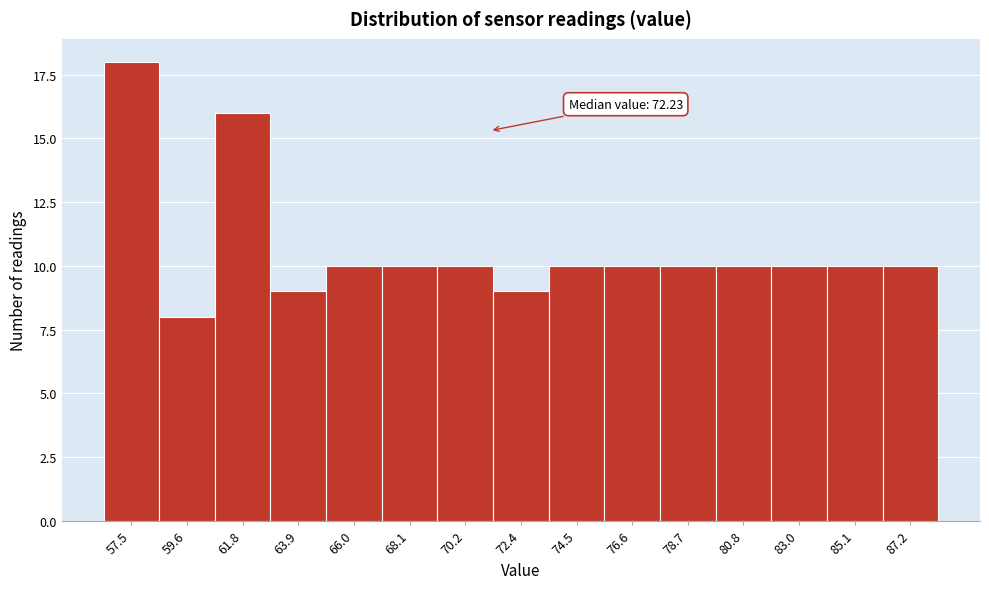

Reading right to left, what are all the values shown in this chart?

87.2=10	85.1=10	83.0=10	80.8=10	78.7=10	76.6=10	74.5=10	72.4=9	70.2=10	68.1=10	66.0=10	63.9=9	61.8=16	59.6=8	57.5=18